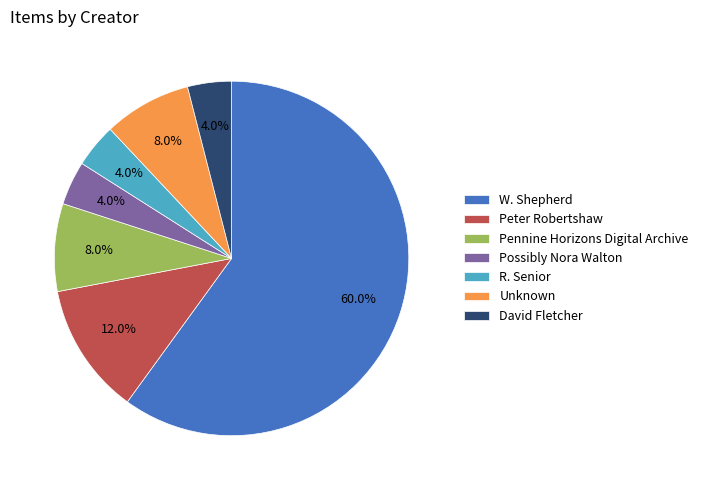

To the nearest percent, what is the difference between the R. Senior and Pennine Horizons Digital Archive slice percentages?

4%